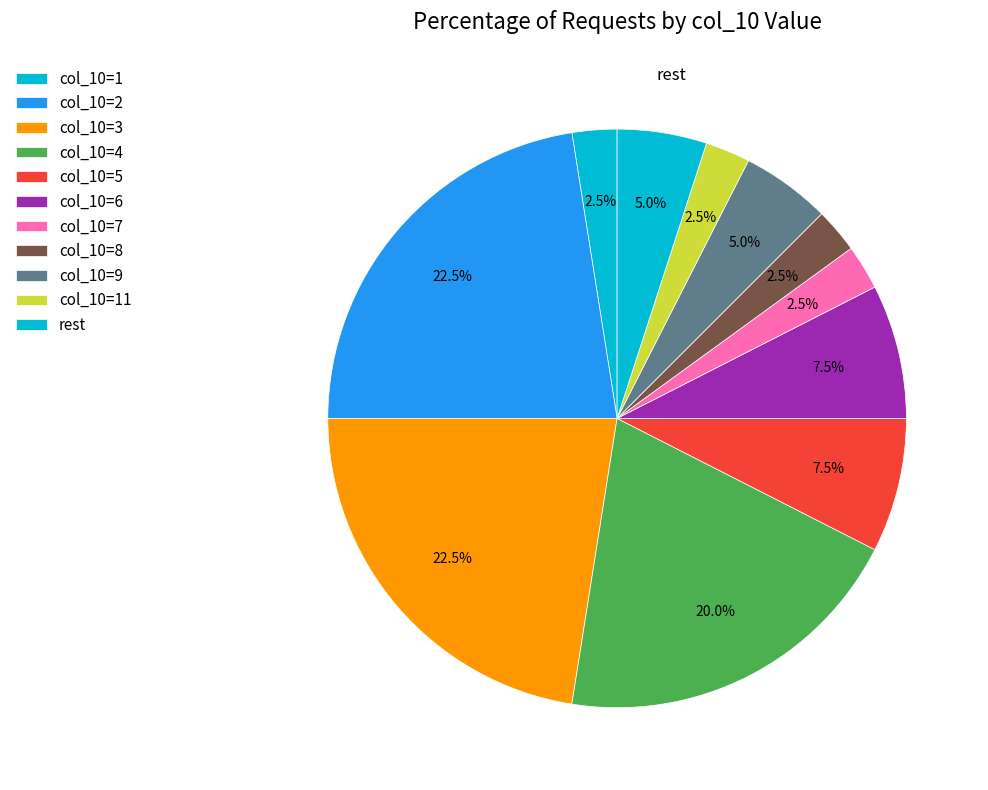

Which category has the smallest portion of the pie?

8